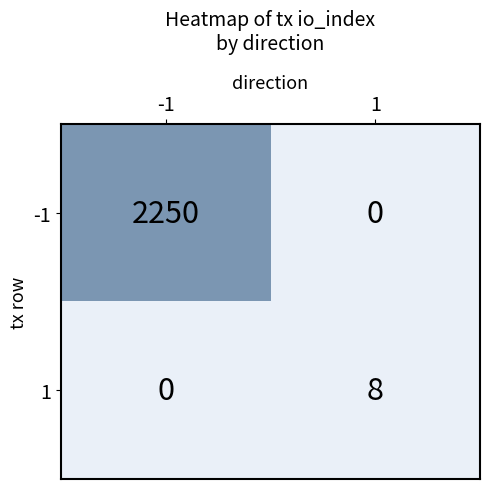

What is the difference between the -1 values at 1 and -1?

2250